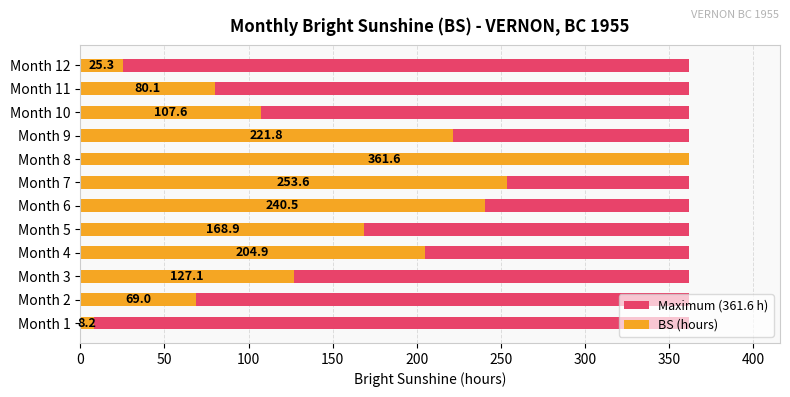

Which series has the largest range (max minus min)?

BS (hours)